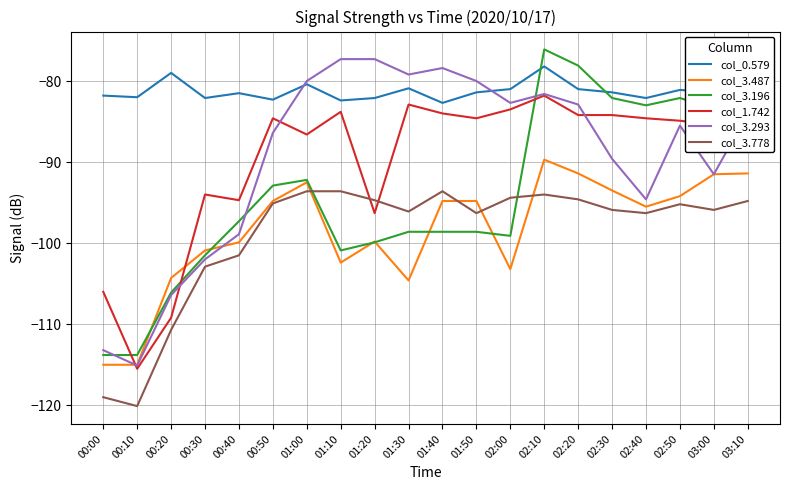

Rank the series at 00:00 from highest to lowest value.

col_0.579, col_1.742, col_3.293, col_3.196, col_3.487, col_3.778